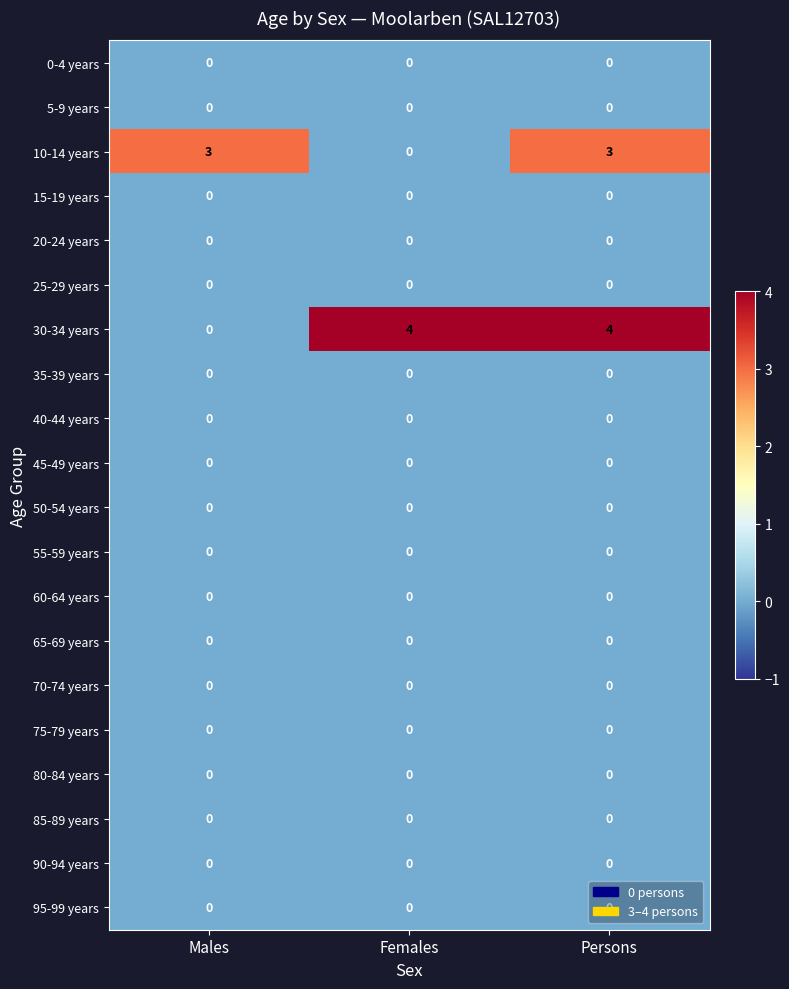

The 35-39 years series shows 0 at Females. True or false?

True